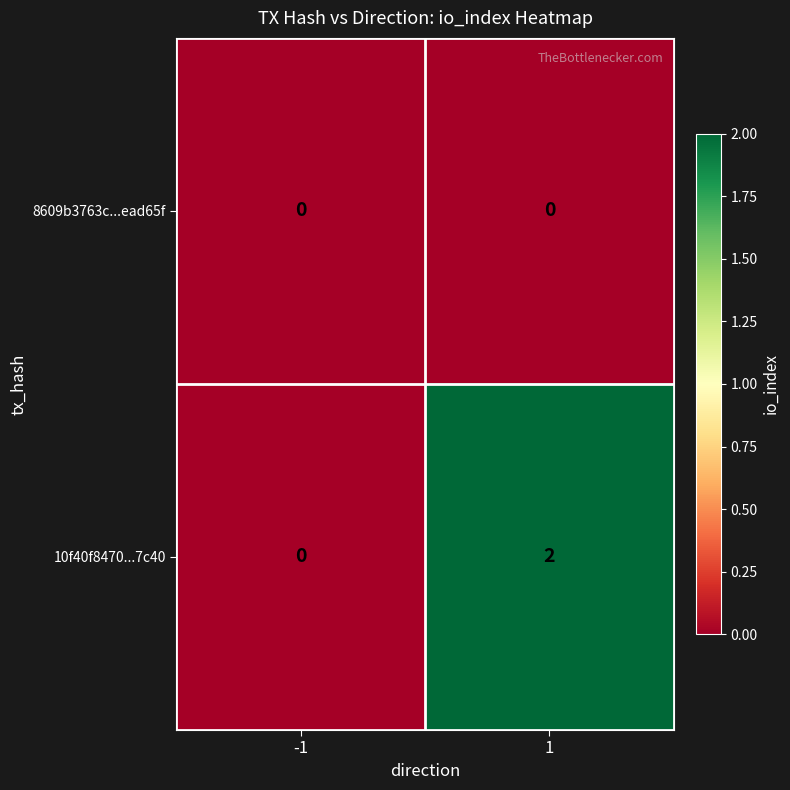

List the series in order of their peak value, lowest first.

8609b3763c...ead65f, 10f40f8470...7c40